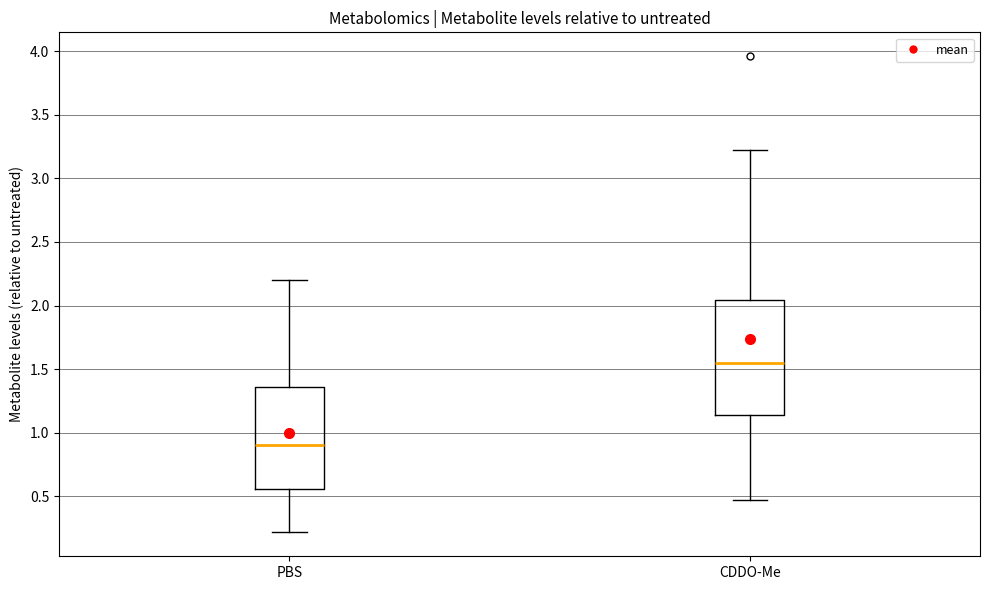

Which box has the lowest median line?

PBS